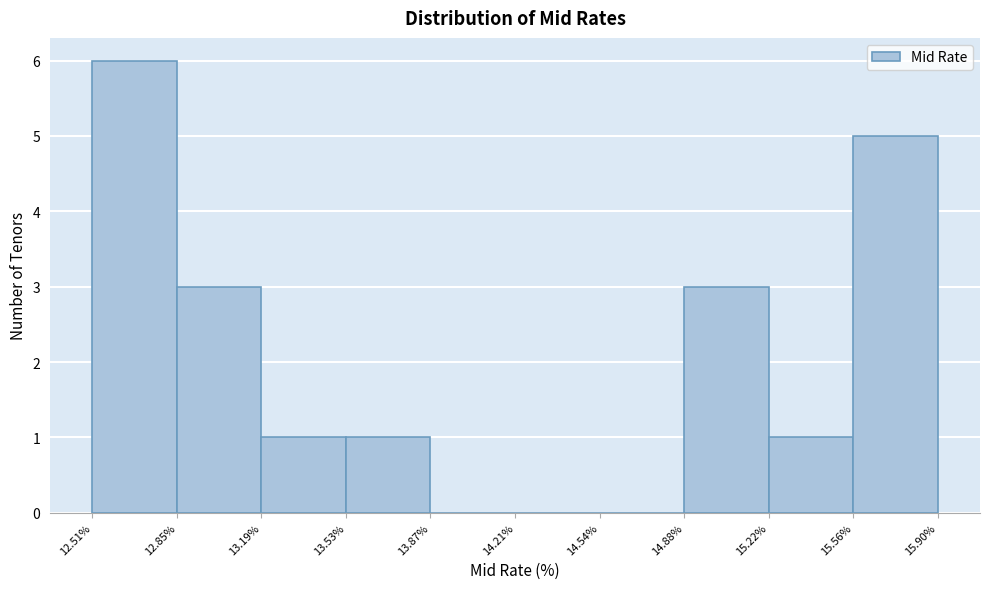

Reading left to right, list every bar in this chart as the range it spans on the x-axis followed by its height. The values are not printed on the chart, so give them approximately, as read against the axis.

12.51% to 12.85%: 6
12.85% to 13.19%: 3
13.19% to 13.53%: 1
13.53% to 13.87%: 1
13.87% to 14.21%: 0
14.21% to 14.54%: 0
14.54% to 14.88%: 0
14.88% to 15.22%: 3
15.22% to 15.56%: 1
15.56% to 15.90%: 5